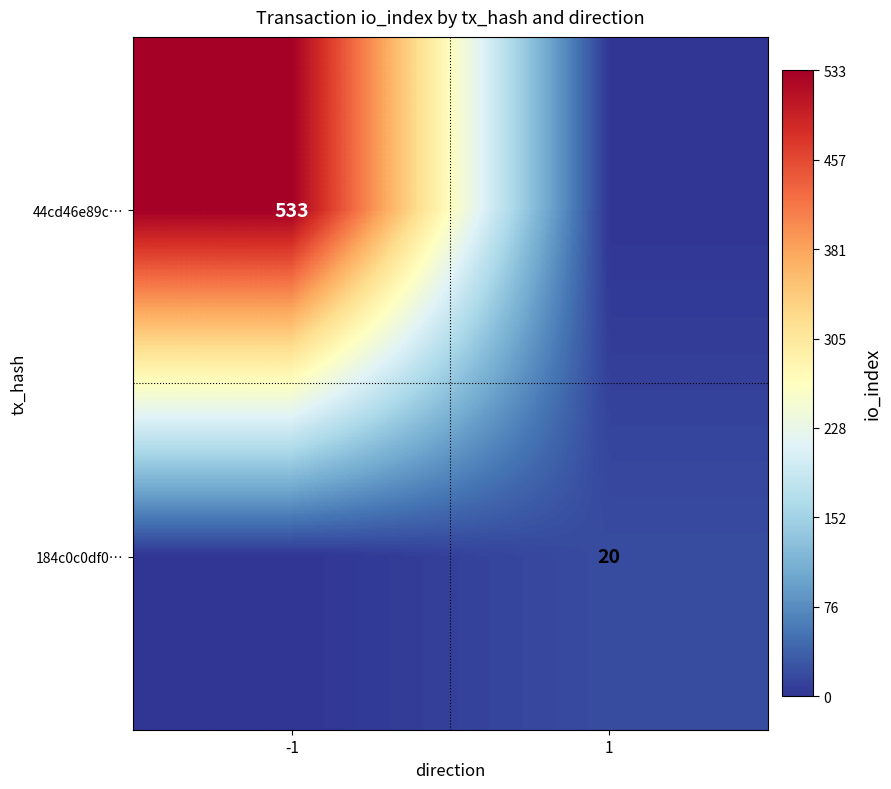

Is the value of 184c0c0df0… at 1 greater than the value of 44cd46e89c… at -1?

No